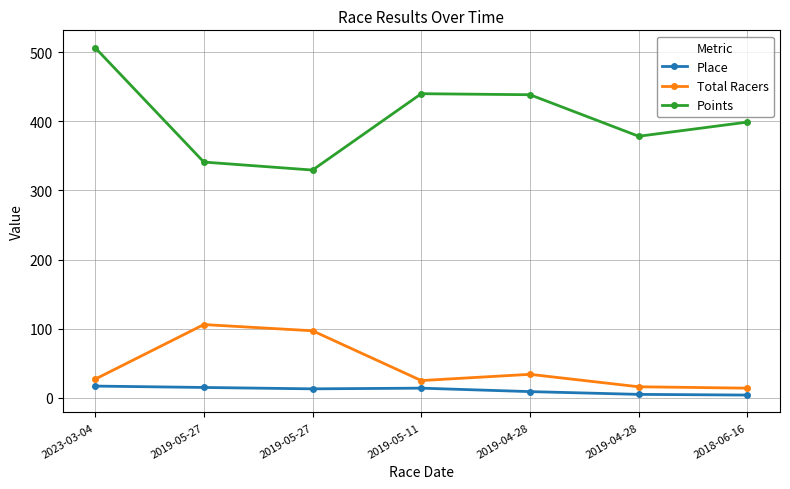

Which series has the widest spread of values?

Points